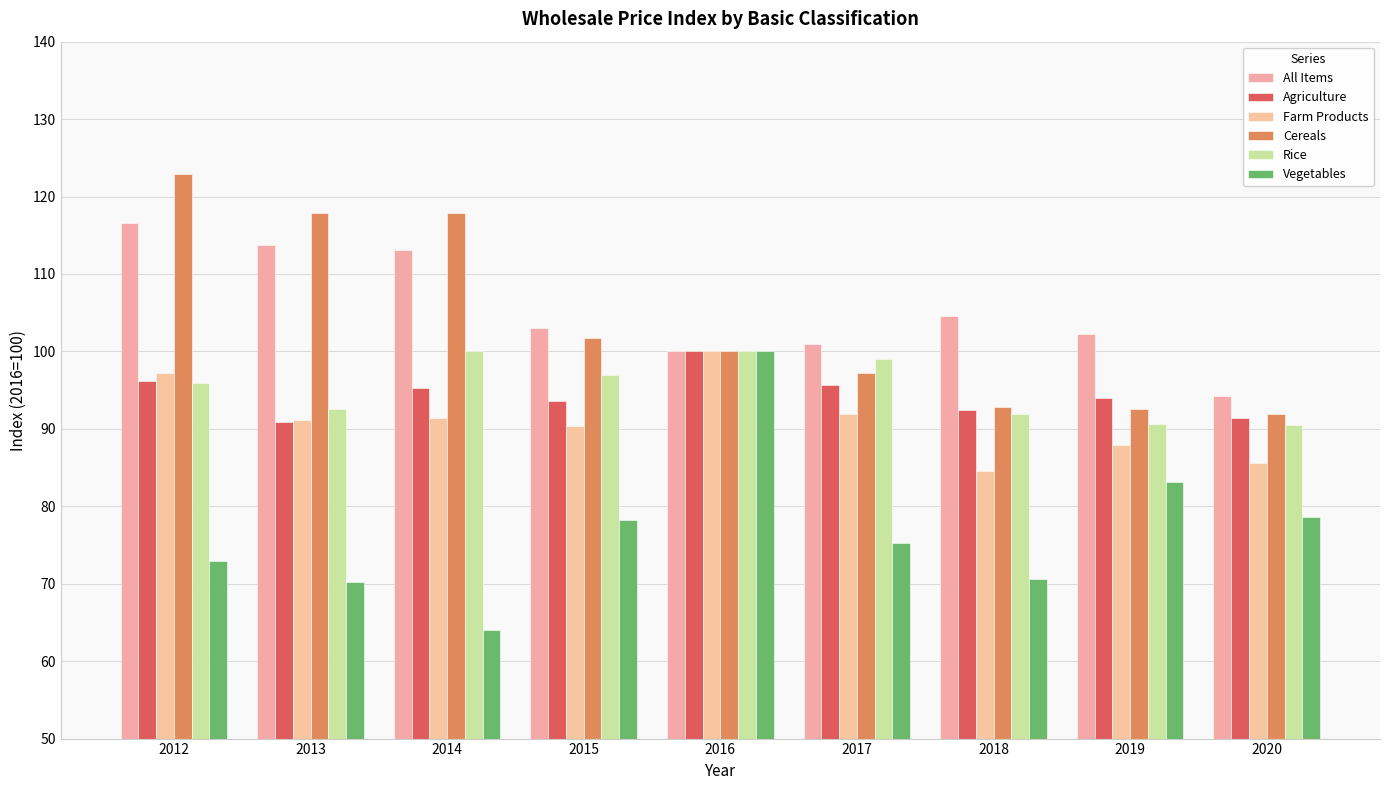

Which category has the lowest value across all series?

2014